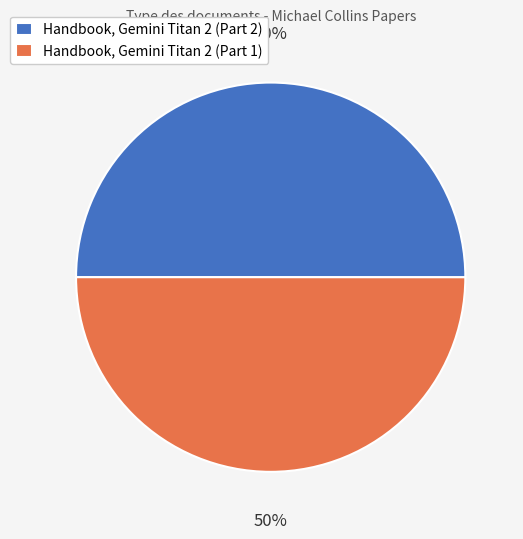

Count the number of slices in the pie.

2